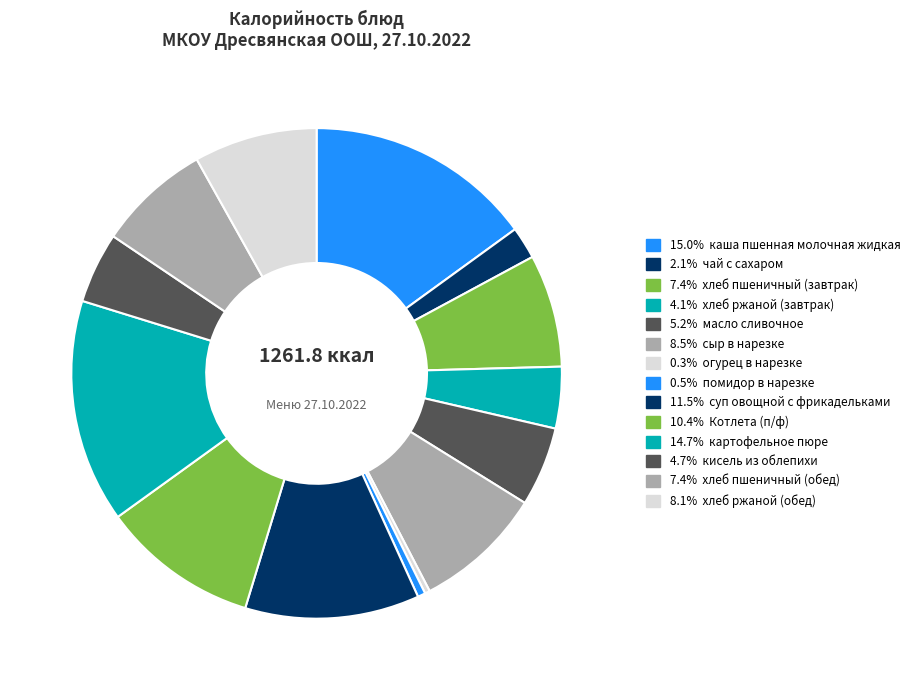

Is there a majority slice in this chart?

No